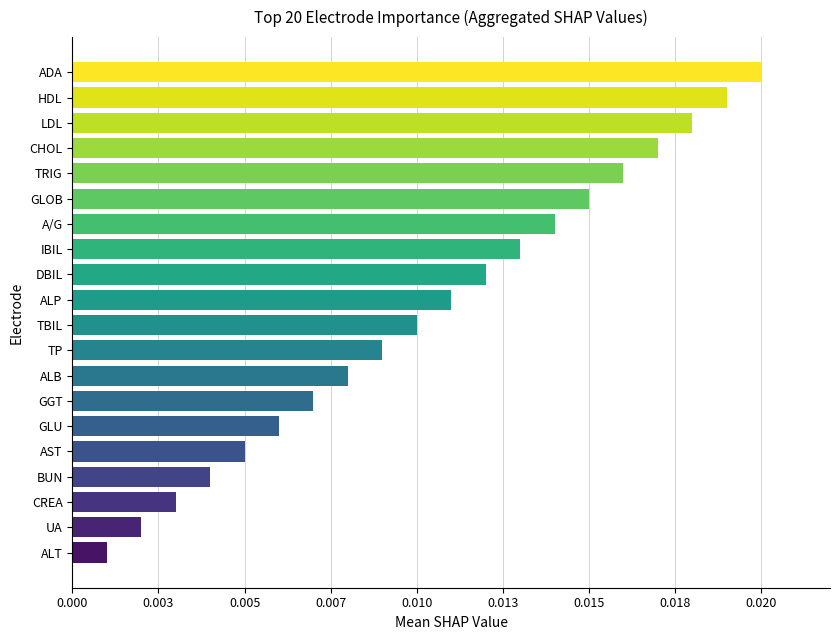

How many categories are shown in the chart?

20